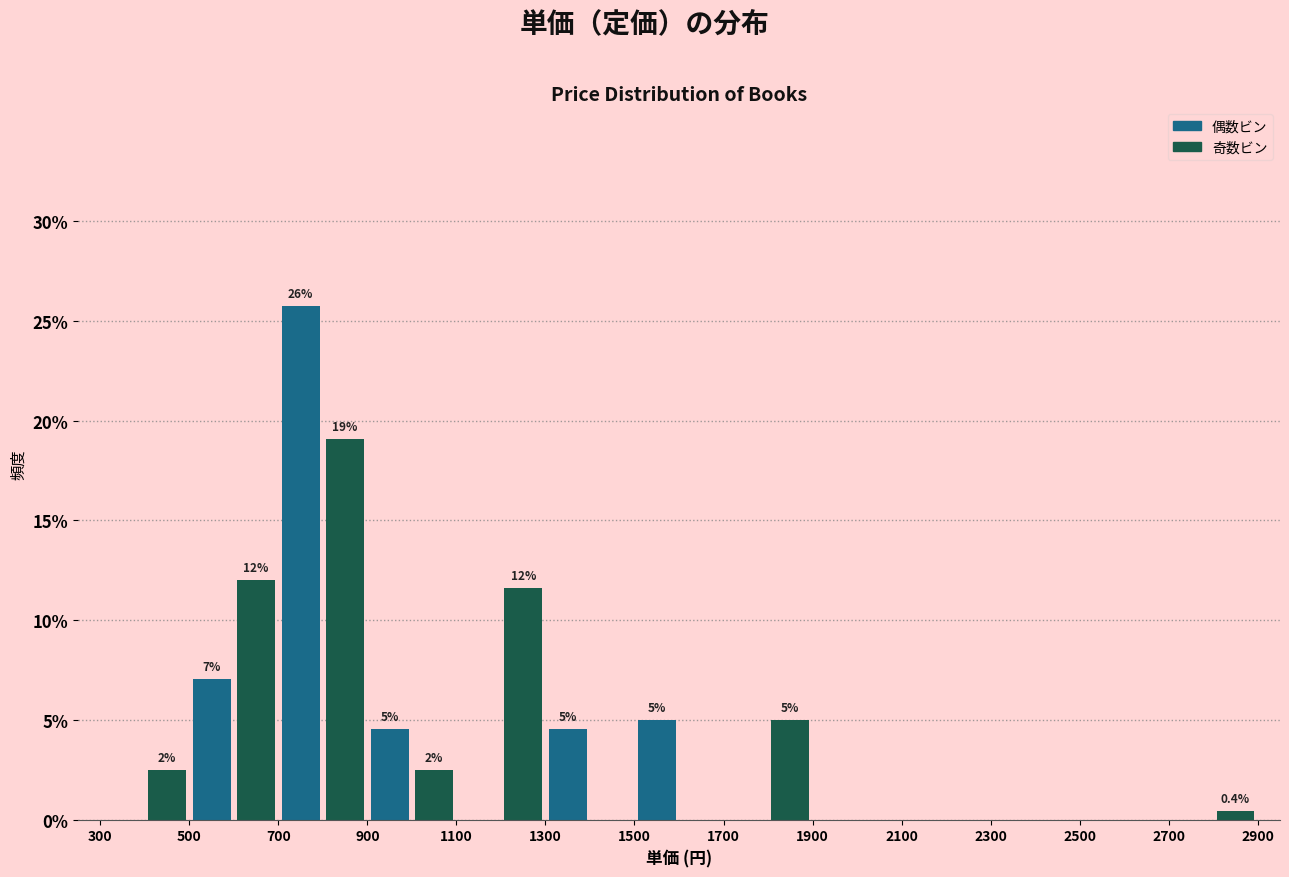

Which range on the x-axis has the tallest bar?

700 to 800